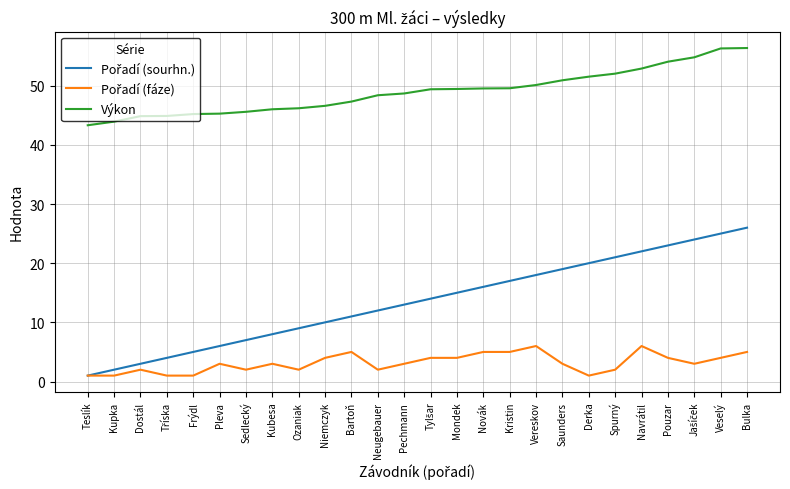

What is the spread (max minus min) of values at Novák?

44.5